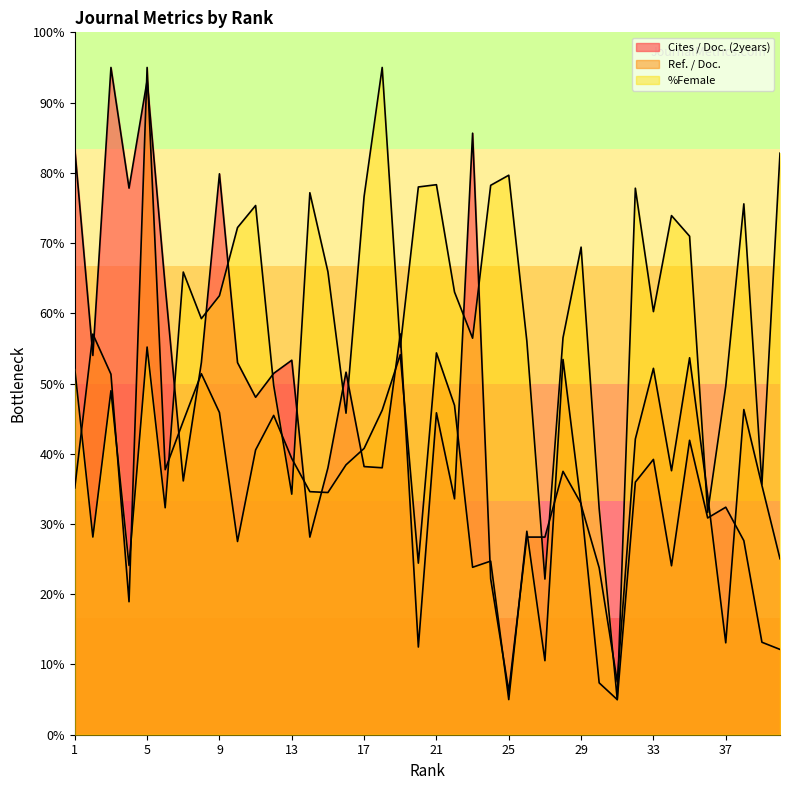

How many lines are shown in the chart?

3